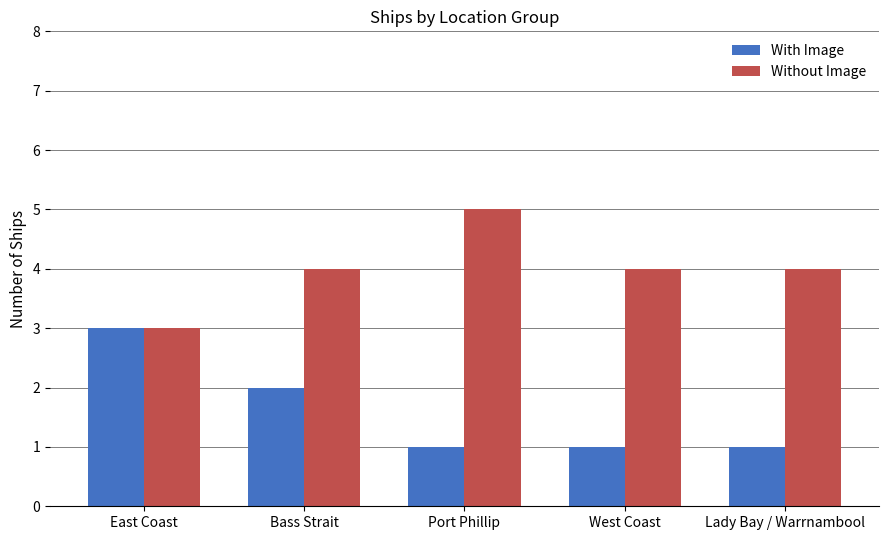

The value of Without Image at West Coast is 6. True or false?

False